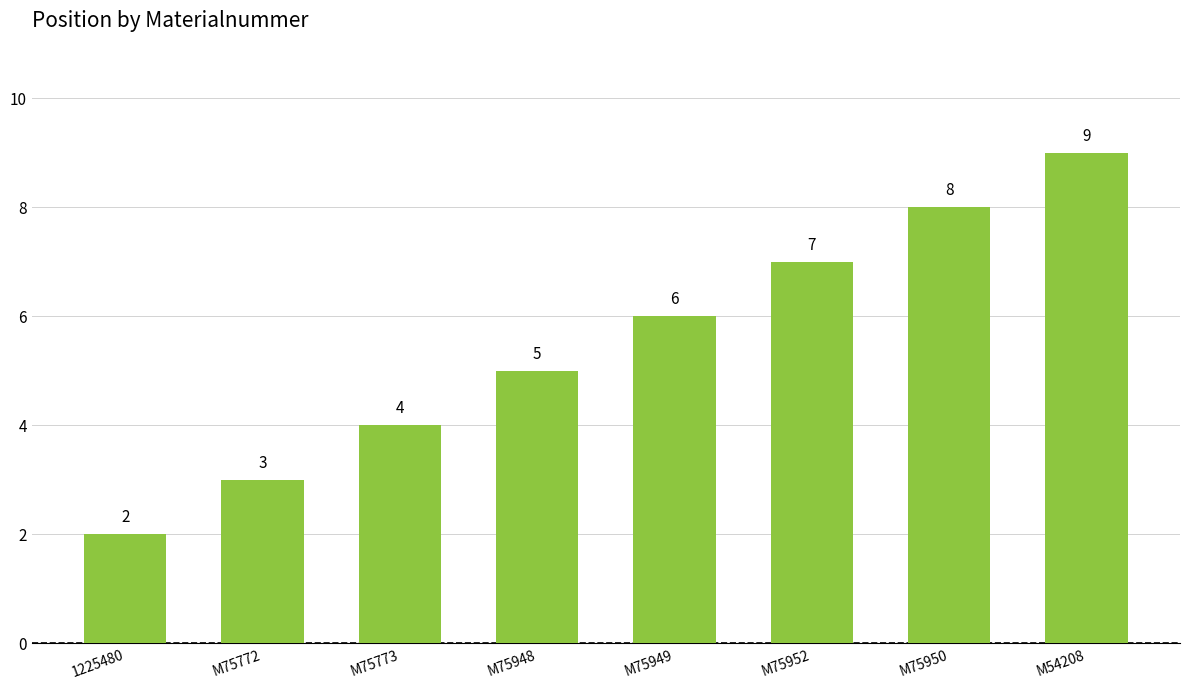

At which label is the value closest to 5?

M75948